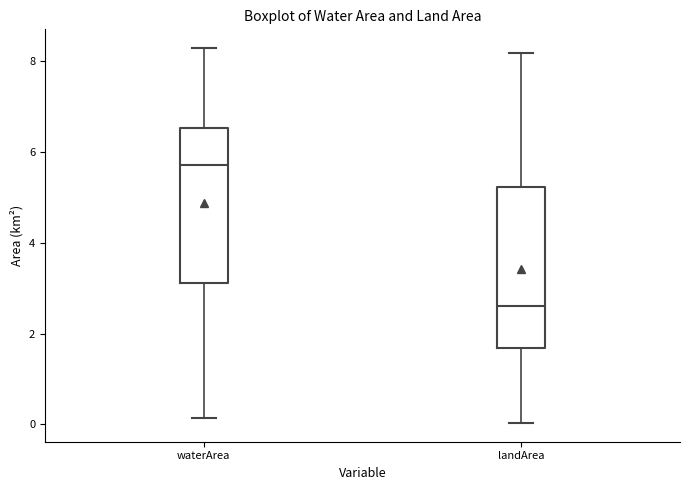

Reading left to right, transcribe this box plot: for each box, give where its median line is, the range the box spans, and where its two whiskers end, as read against the y-axis. The values are not printed on the chart, so give them approximately, as read against the axis.

waterArea: median 5.8, box 3.2 to 6.6, whiskers 0.2 to 8.2
landArea: median 2.6, box 1.6 to 5.2, whiskers 0.0 to 8.2